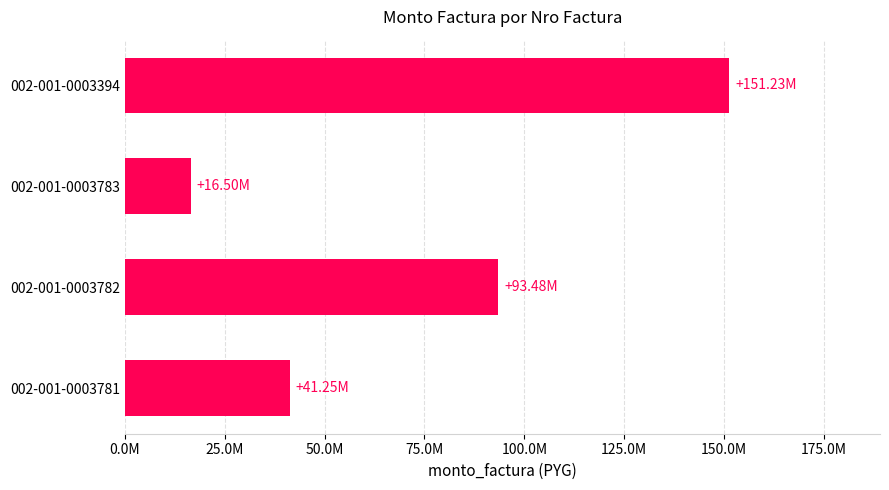

Rank the categories by value from highest to lowest.

002-001-0003394, 002-001-0003782, 002-001-0003781, 002-001-0003783